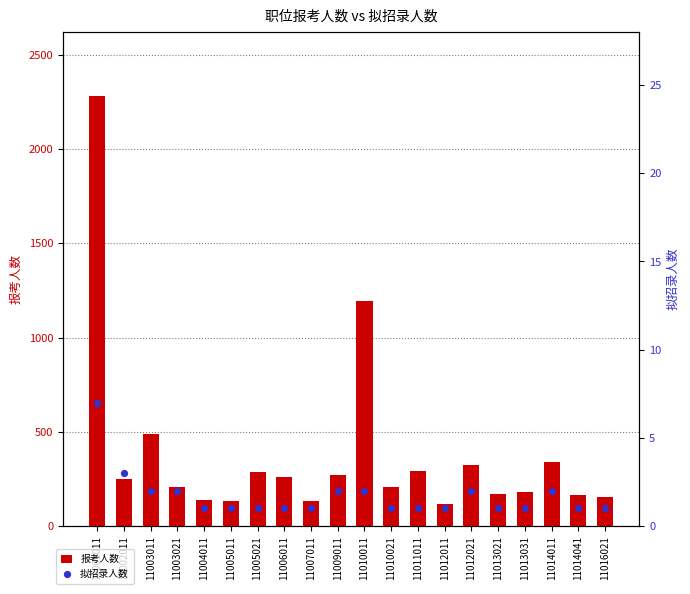

What are all the series names shown in the legend?

报考人数, 拟招录人数